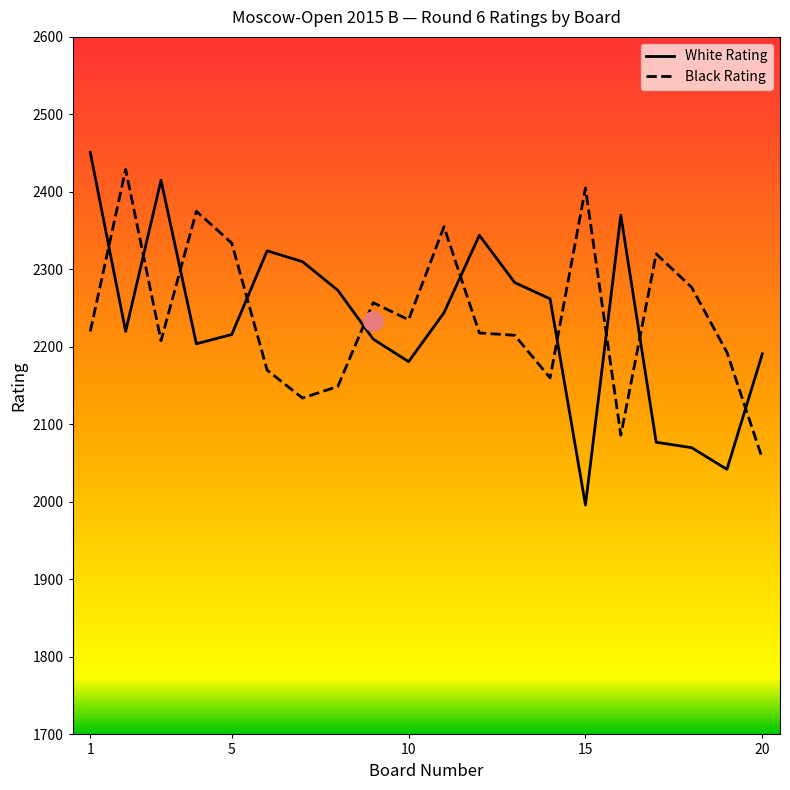

What is the maximum value shown in the chart?

2451